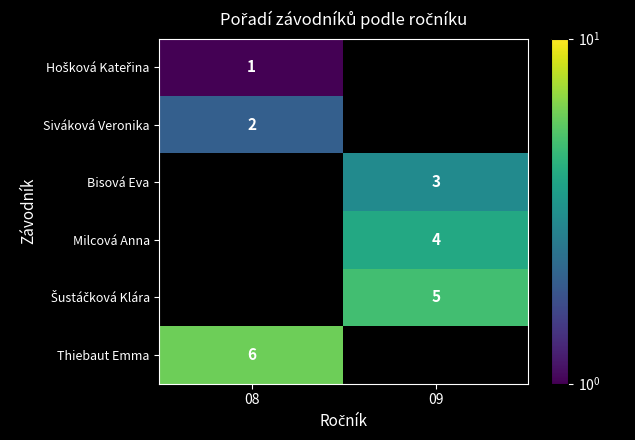

True or false: Siváková Veronika has a value of 4 at 08.

False